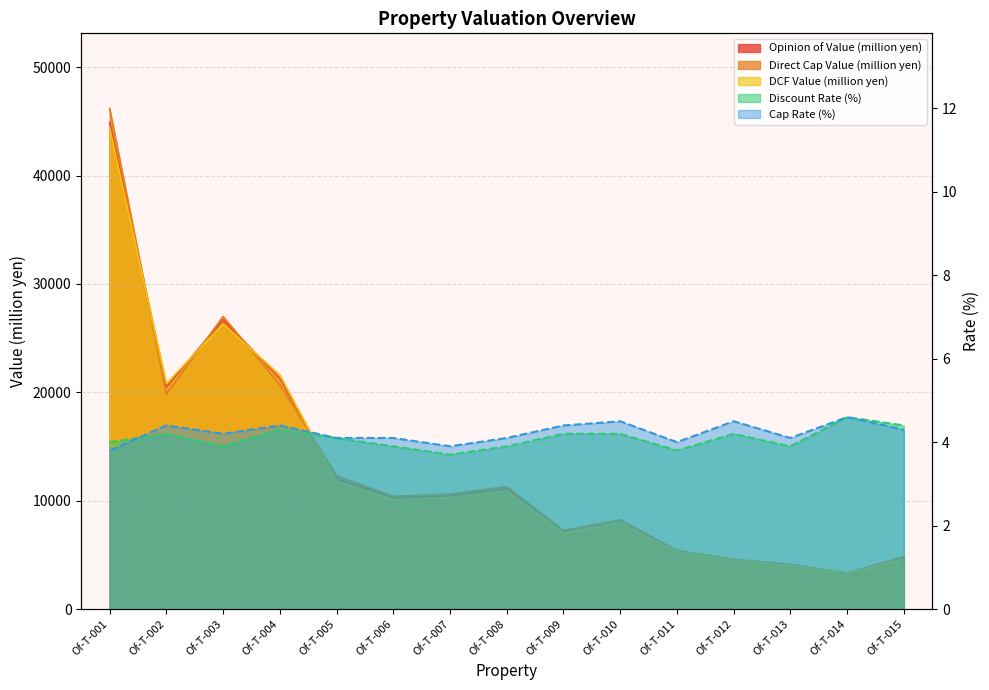

The Opinion of Value (million yen) series shows 4700.0 at Of-T-015. True or false?

True